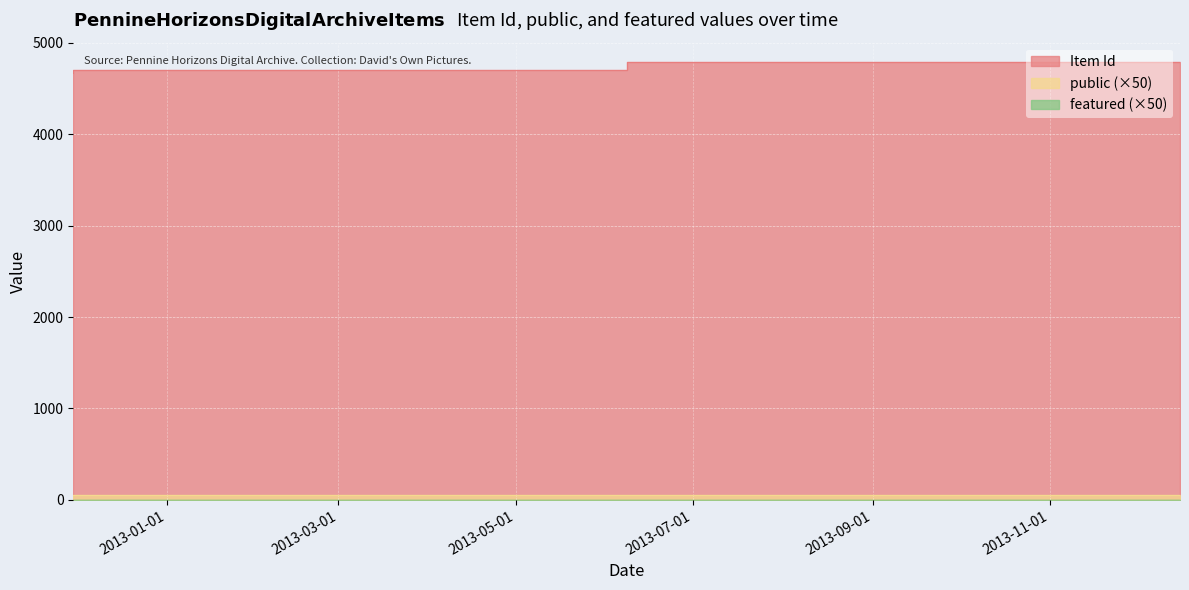

What is the difference between the maximum and second lowest values in the Item Id series?

112